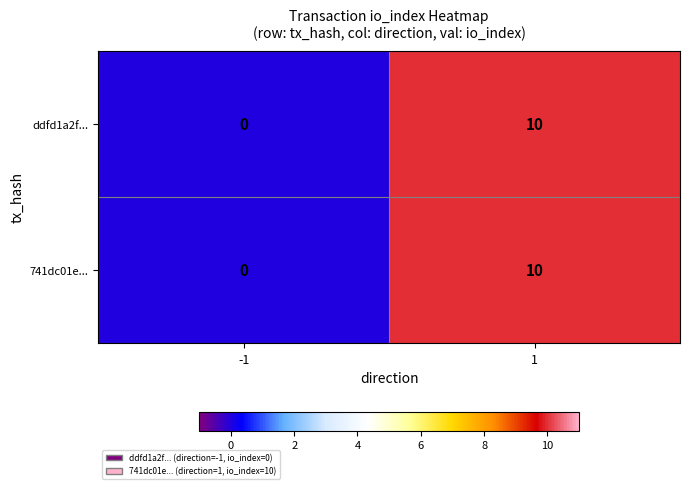

The ddfd1a2f... series shows 0 at -1. True or false?

True